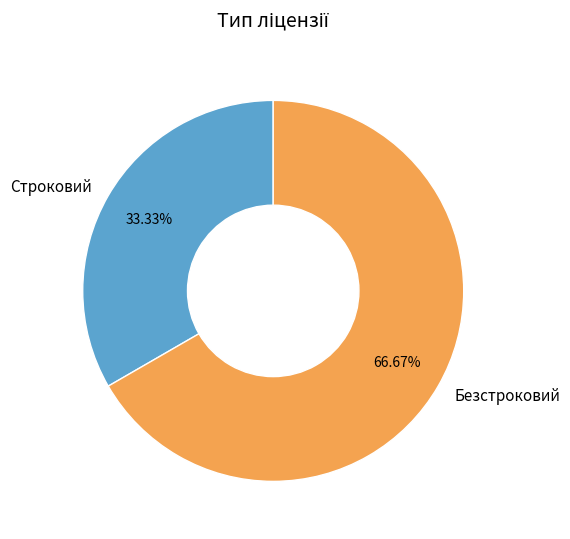

How much of the chart is everything except Безстроковий?

33.3%